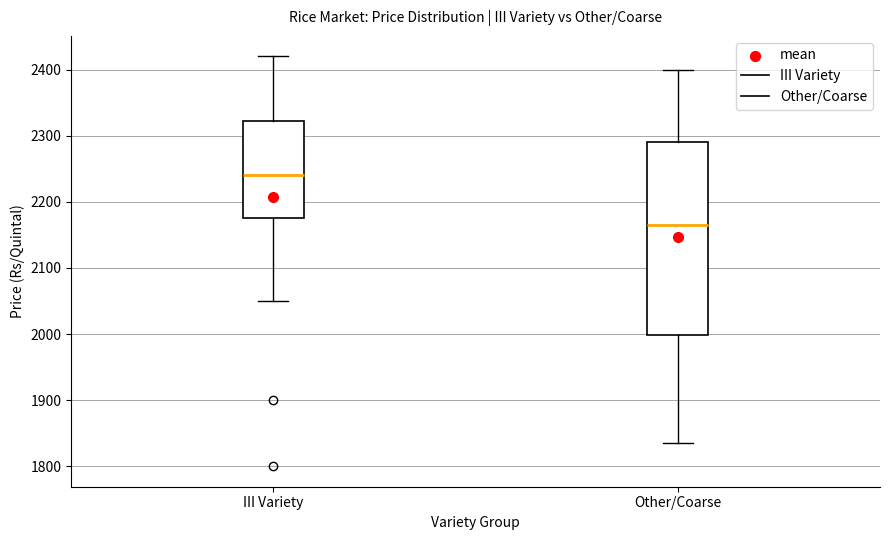

Where does the median line of the box for III Variety sit on the y-axis? The values are not printed on the chart, so give them approximately, as read against the axis.

2240